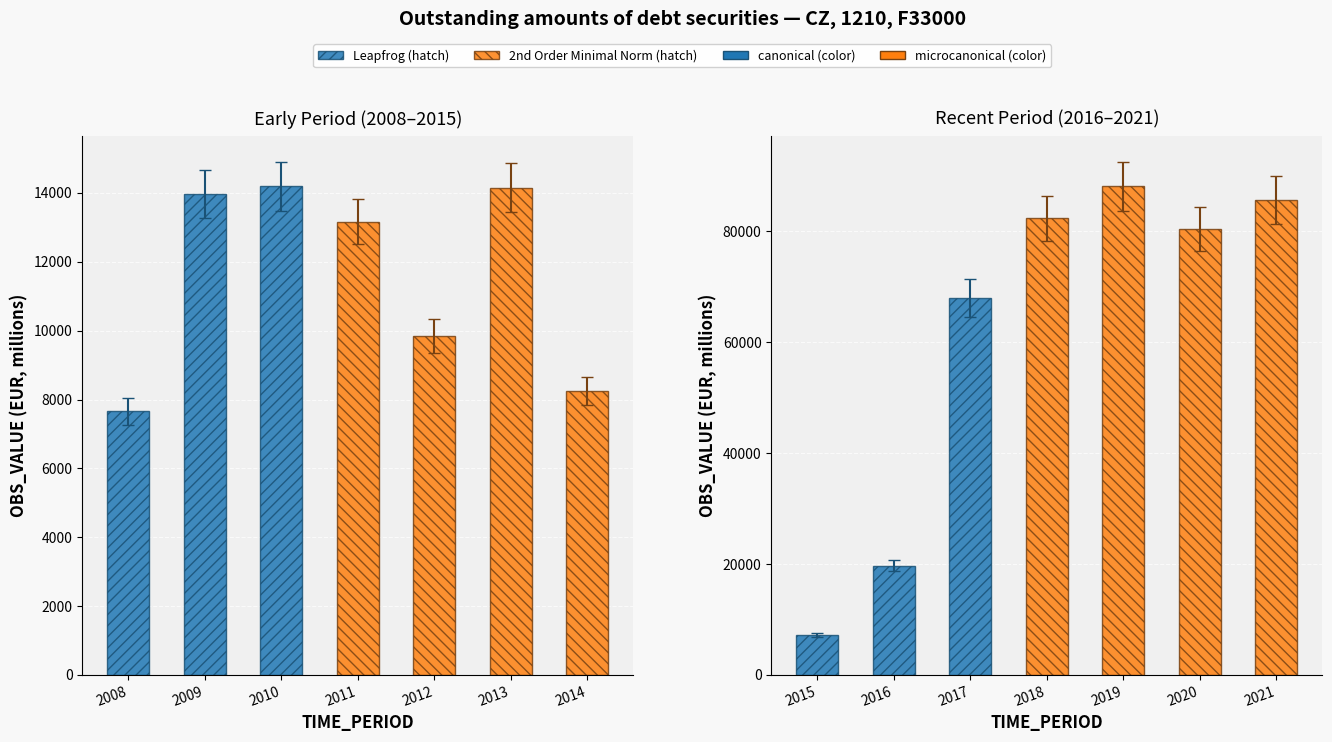

What is the value of the 4th bar from the left?

13161.6